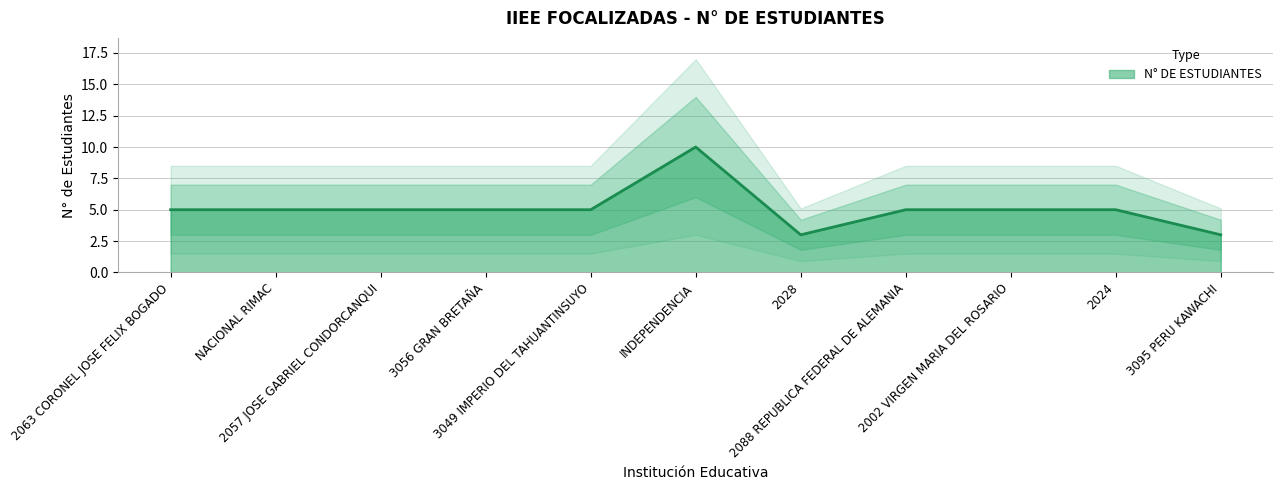

How many points are higher than both their immediate neighbors (excluding endpoints)?

1